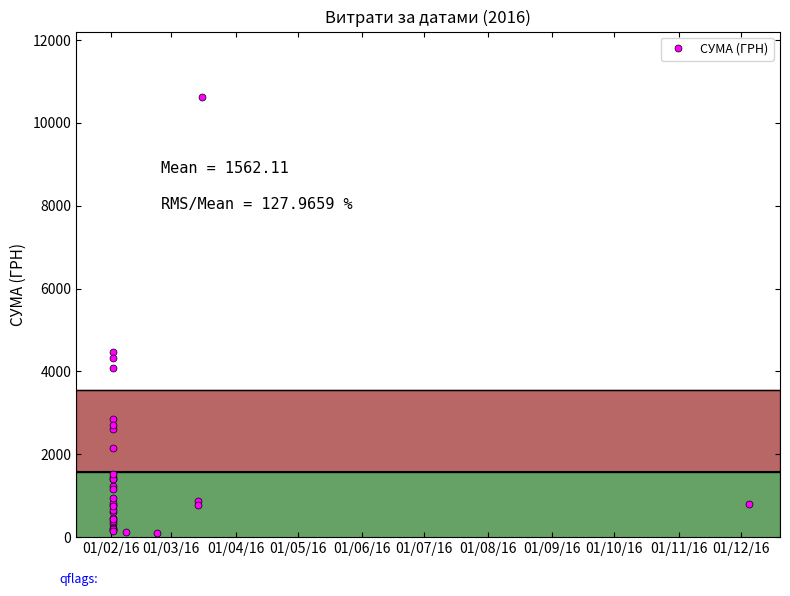

What is the maximum value shown in the chart?

10614.0